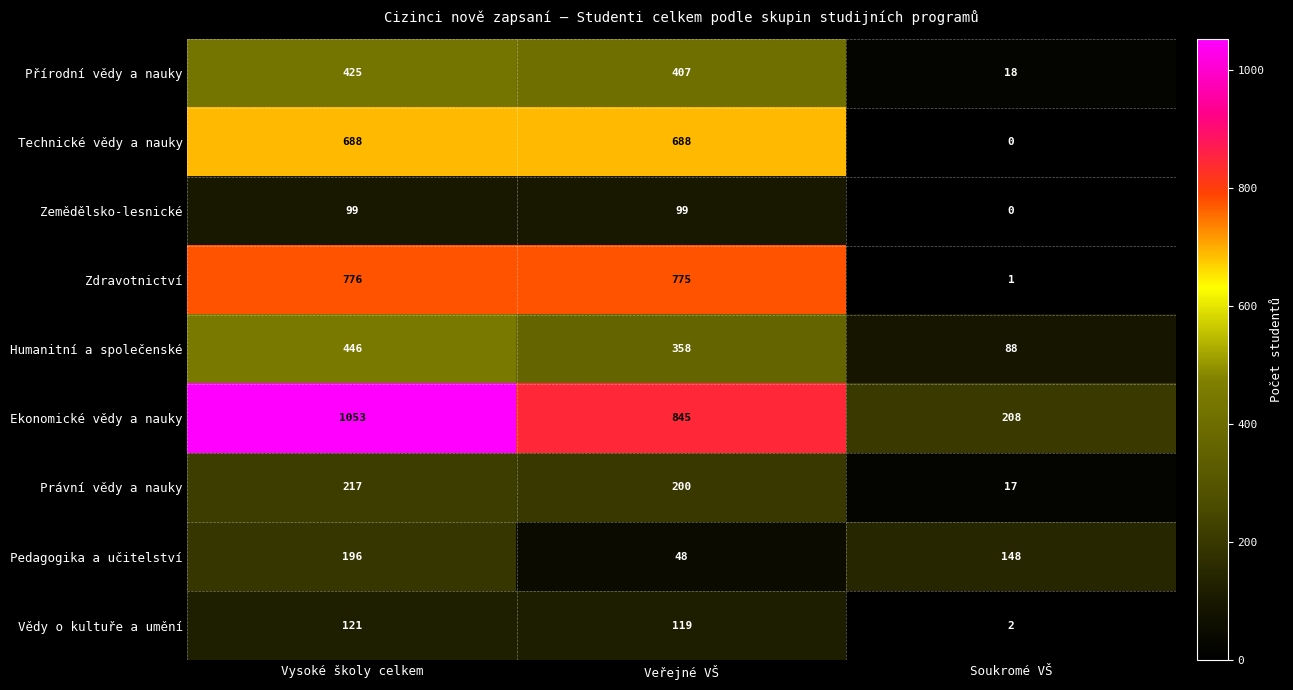

Where is Právní vědy a nauky nearest to the value 117?

Veřejné VŠ